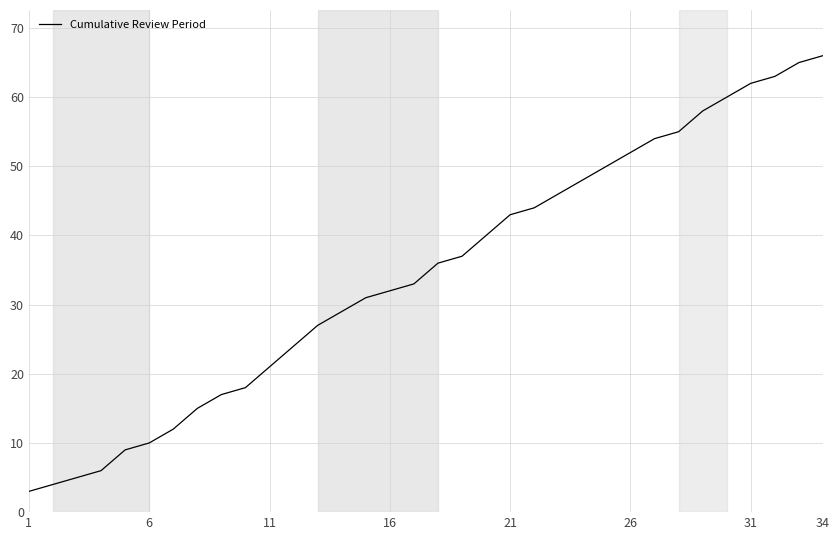

What is the difference between the maximum and minimum values?

63